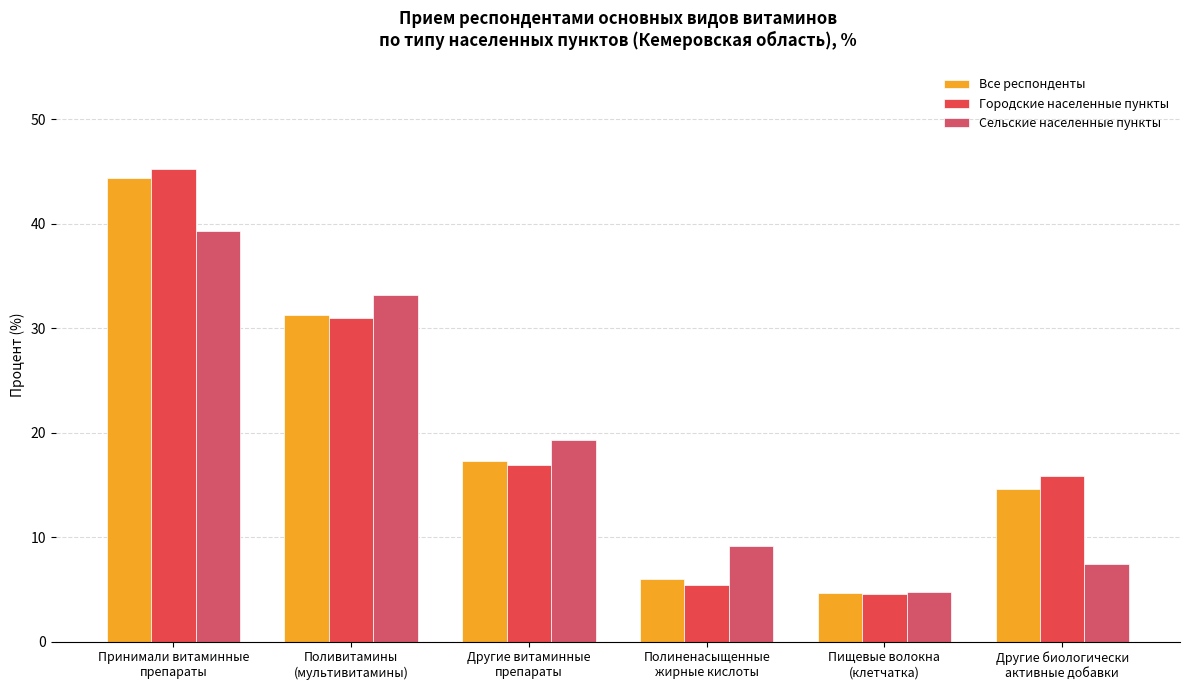

Which series has the largest total across all categories?

Городские населенные пункты